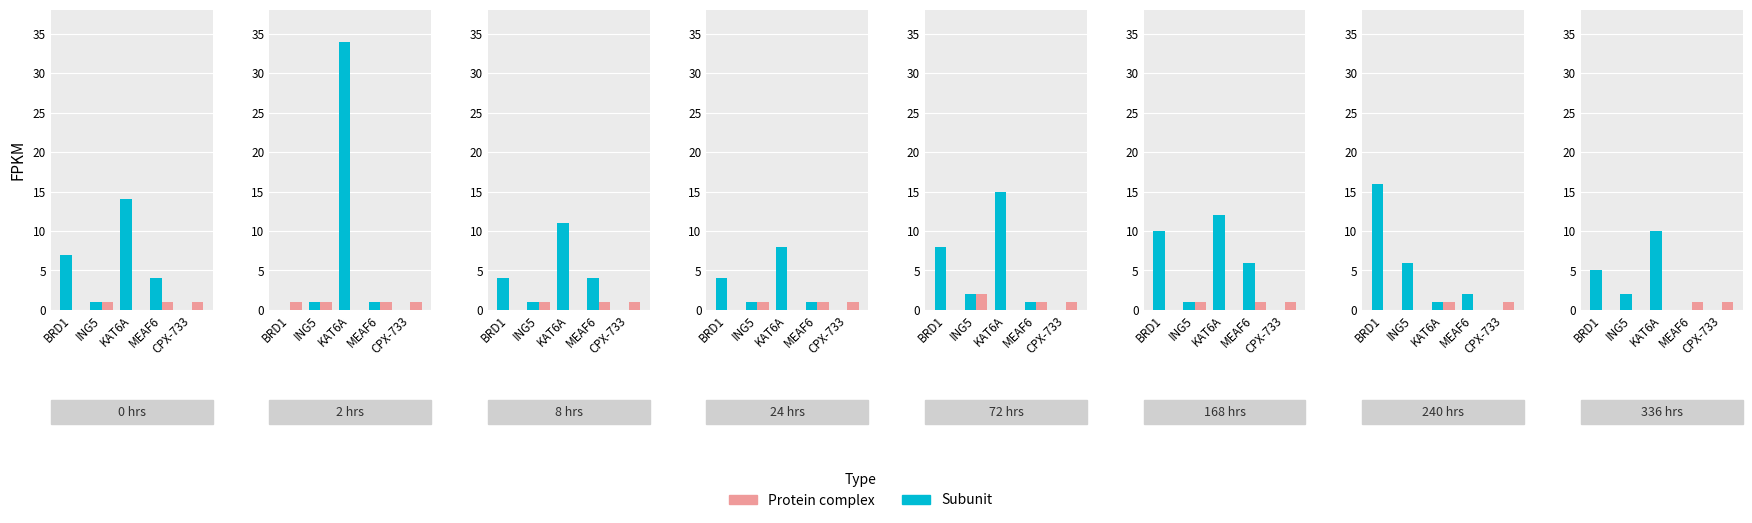

At which category is the sum across all series the highest?

KAT6A